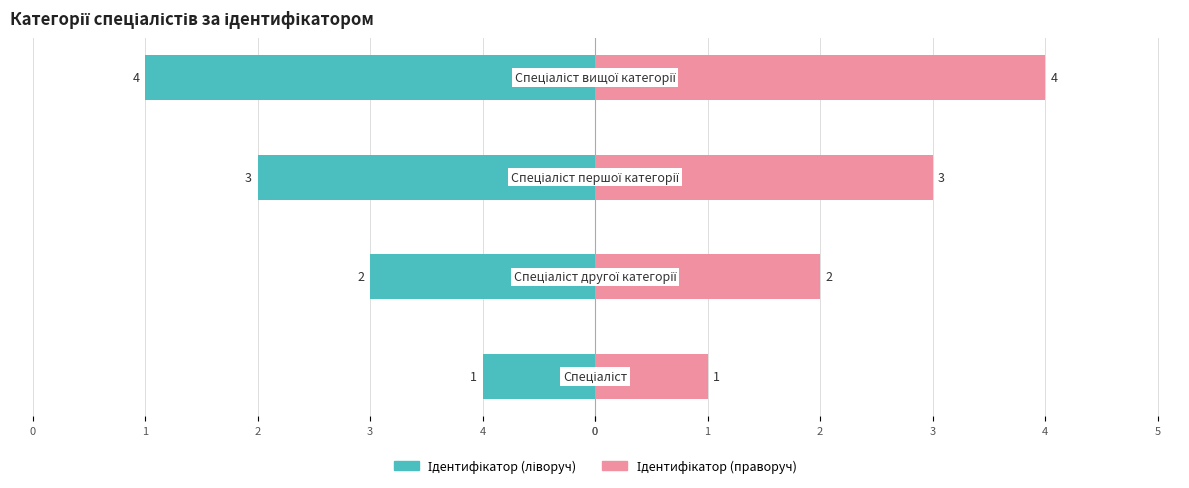

What is the approximate value of Ідентифікатор (ліворуч) at 2?

-4